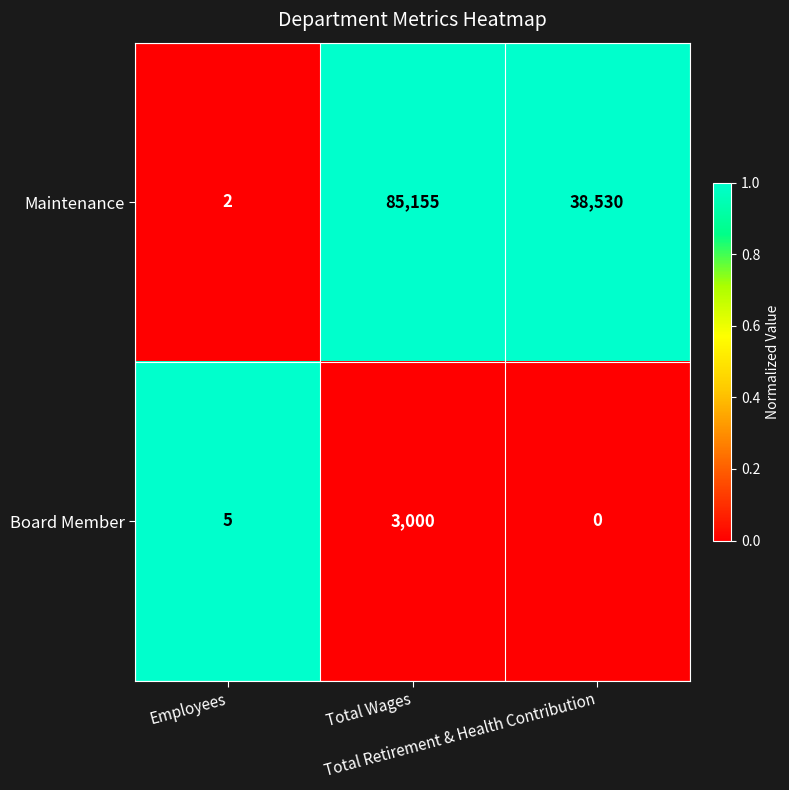

Which series has the largest total across all categories?

Maintenance